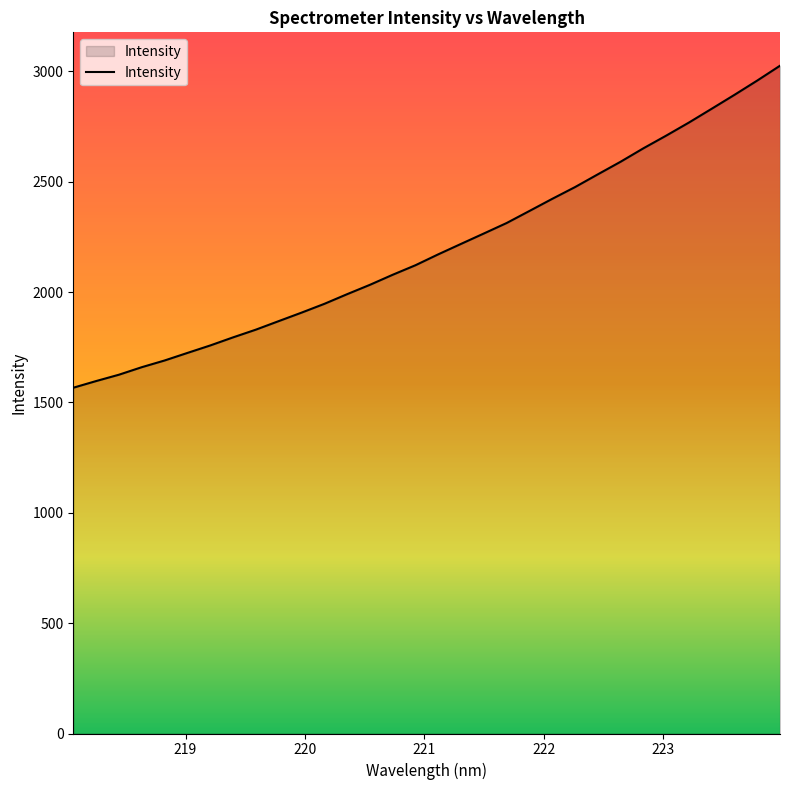

What is the greatest value displayed?

3025.2